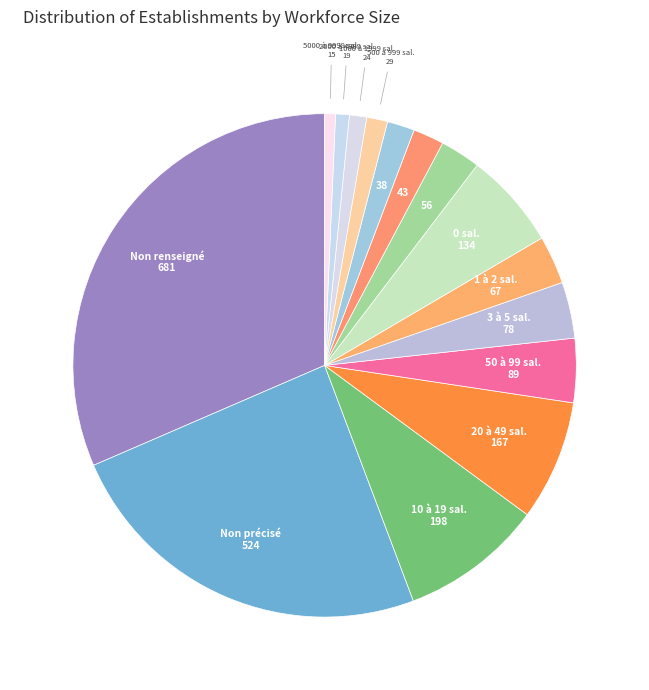

How many slices are in this pie chart?

15